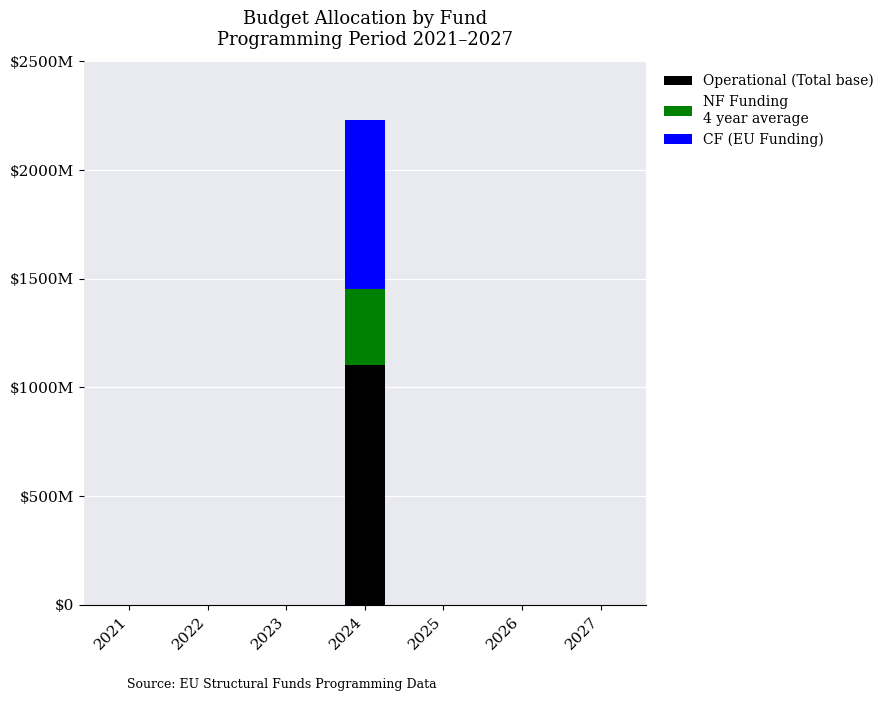

Are the bars grouped side by side (vs. stacked)?

No